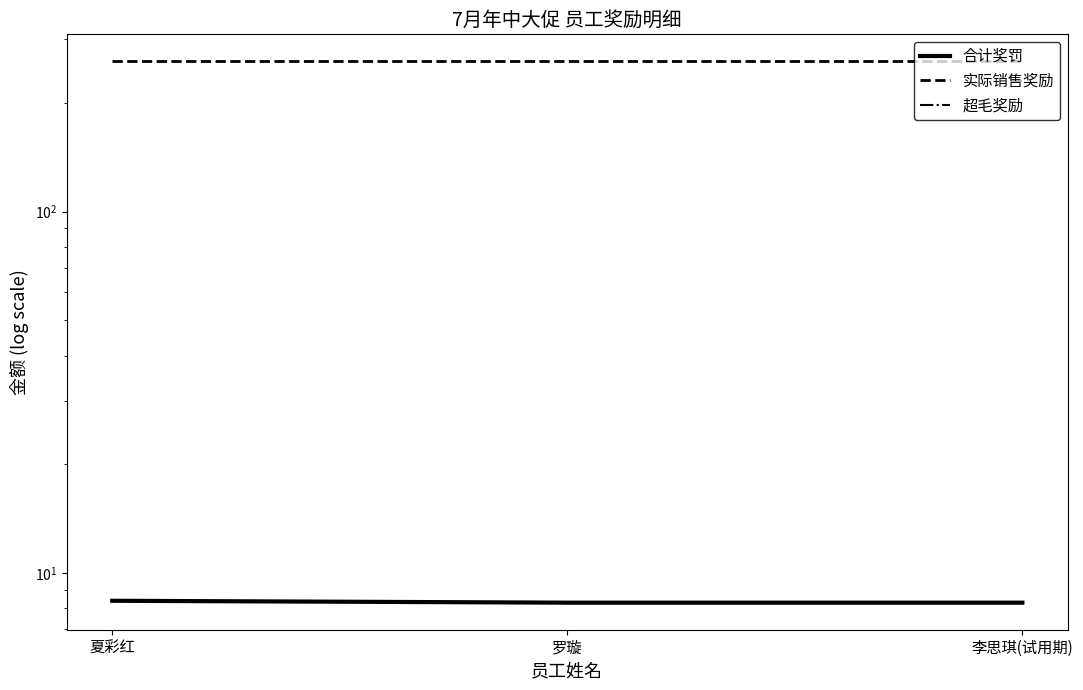

What is the difference between the 合计奖罚 values at 罗璇 and 夏彩红?

0.1